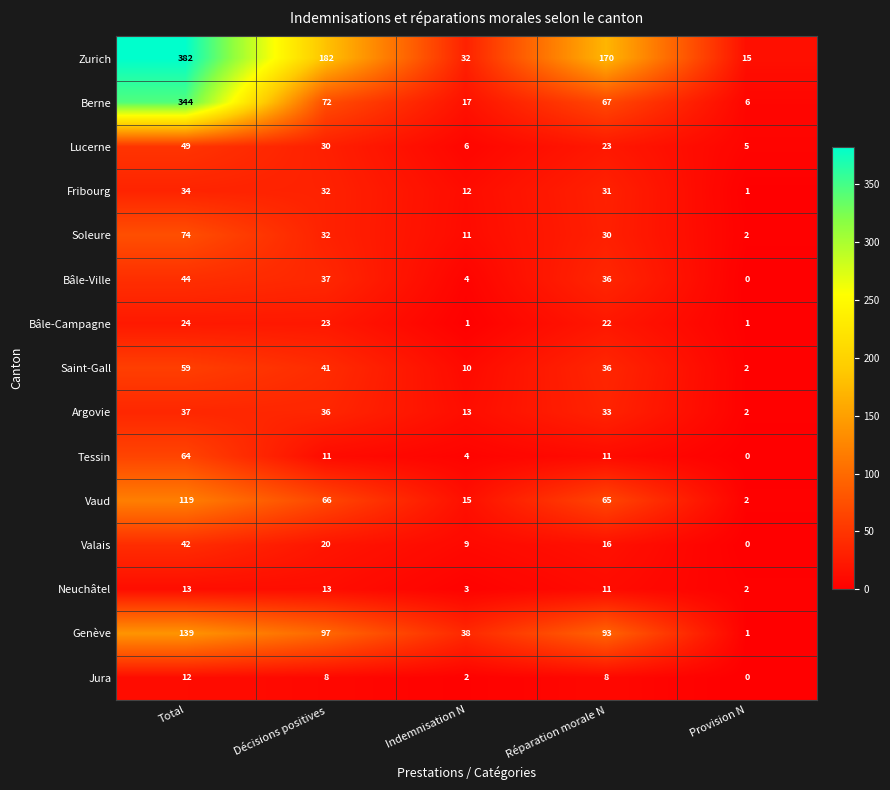

At which label does Berne first exceed 67?

Total